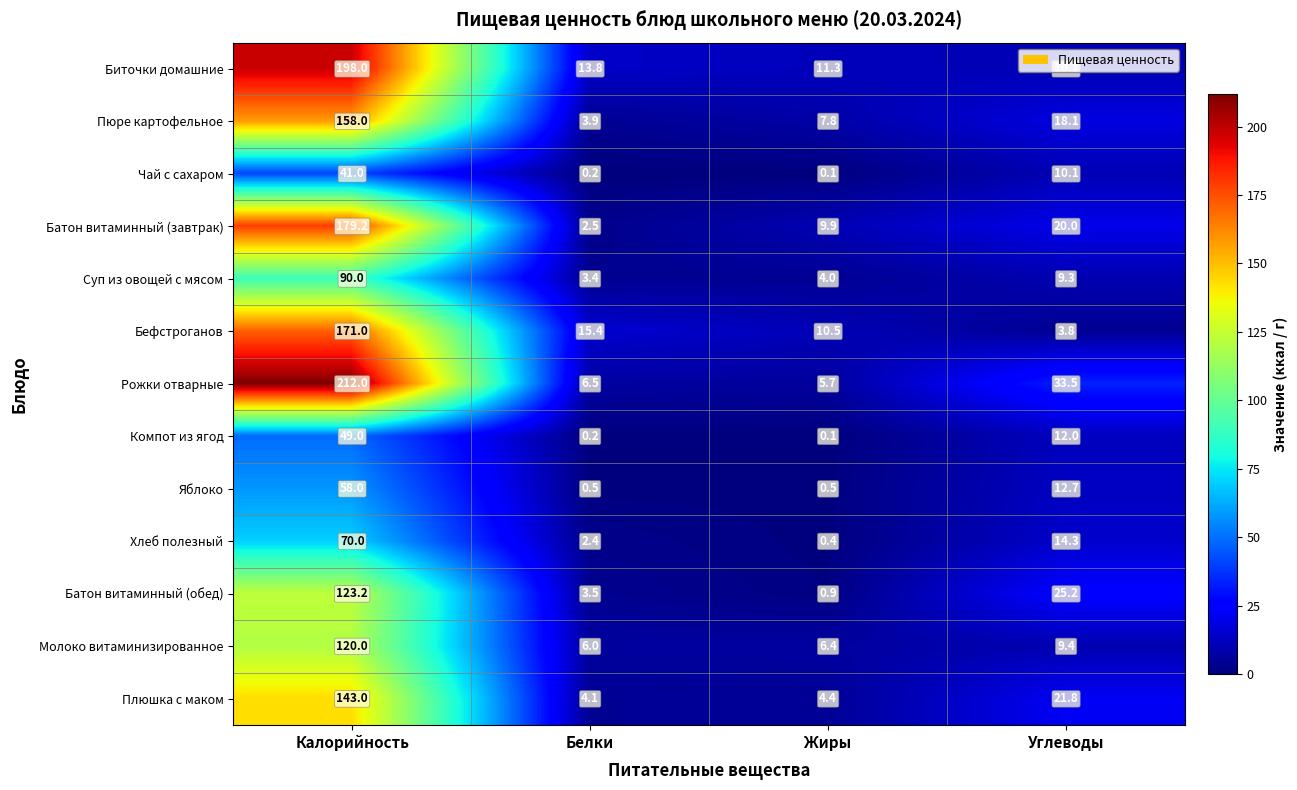

Count the number of data series in this chart.

13